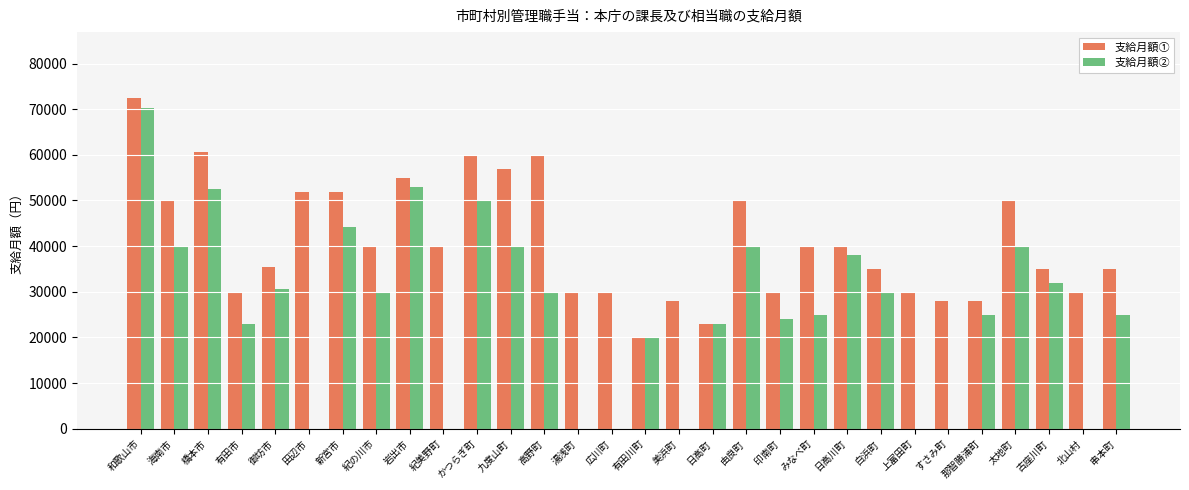

How many categories are shown in the chart?

30